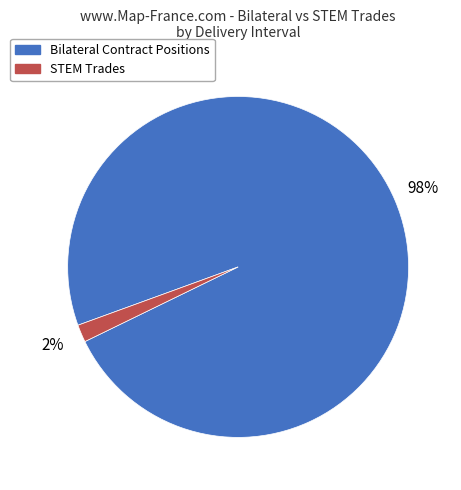

Which slice is the largest?

Bilateral Contract Positions